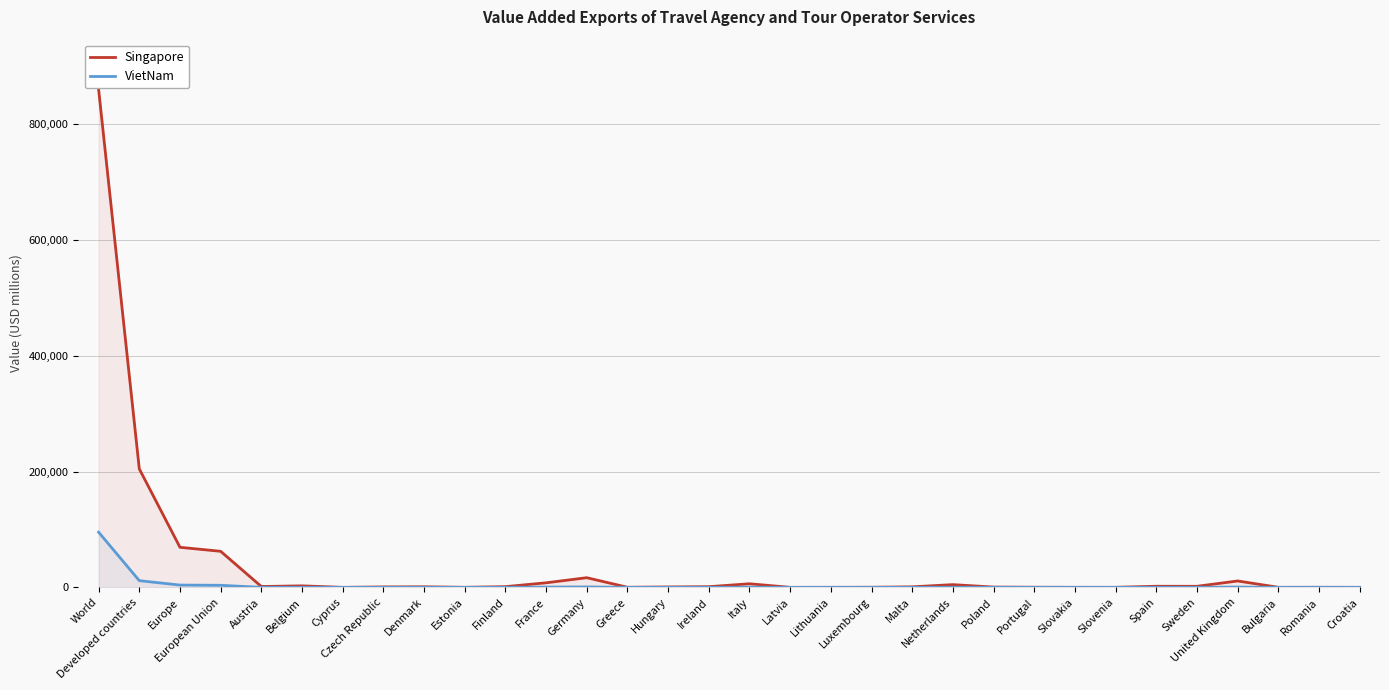

Which category has the lowest value in the VietNam series?

Cyprus